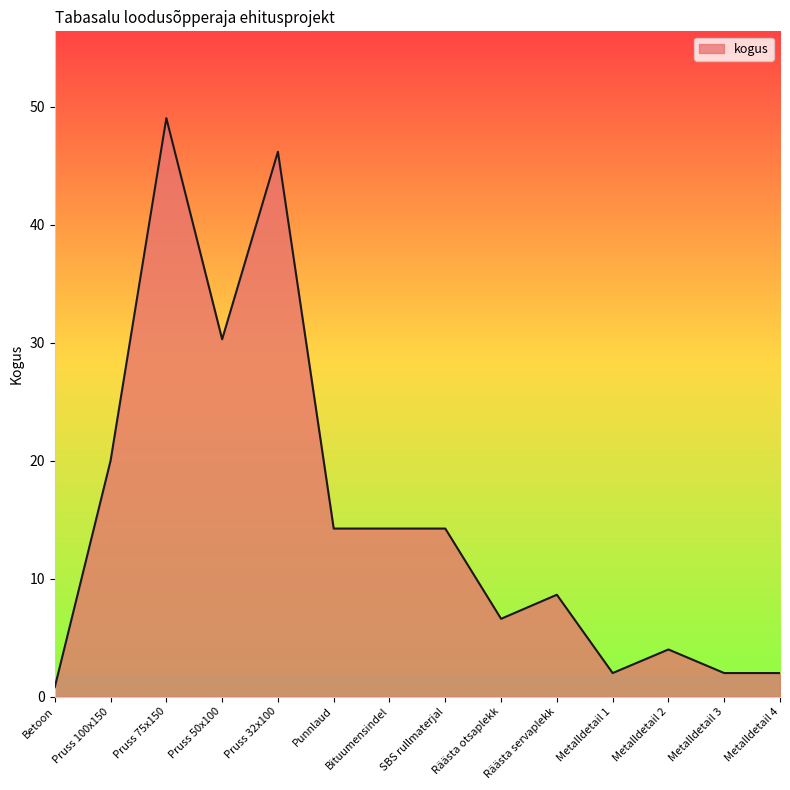

Which category has the lowest value across all series?

Betoon